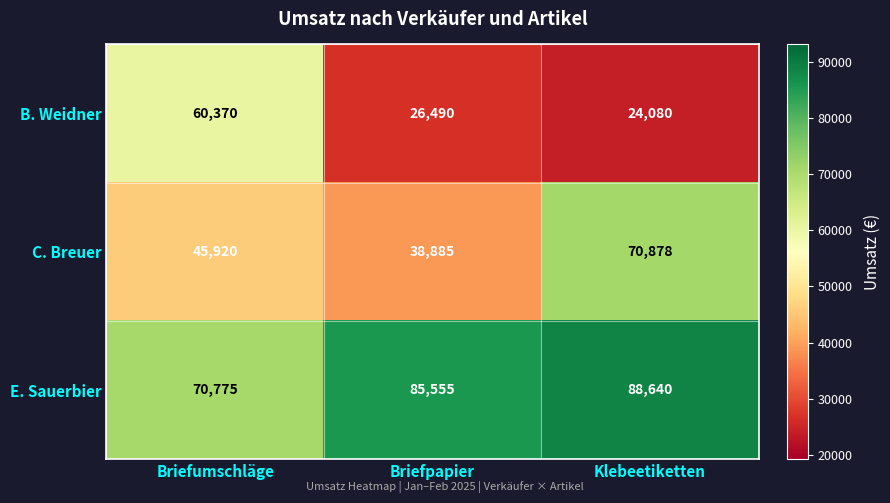

What is the greatest value displayed?

88640